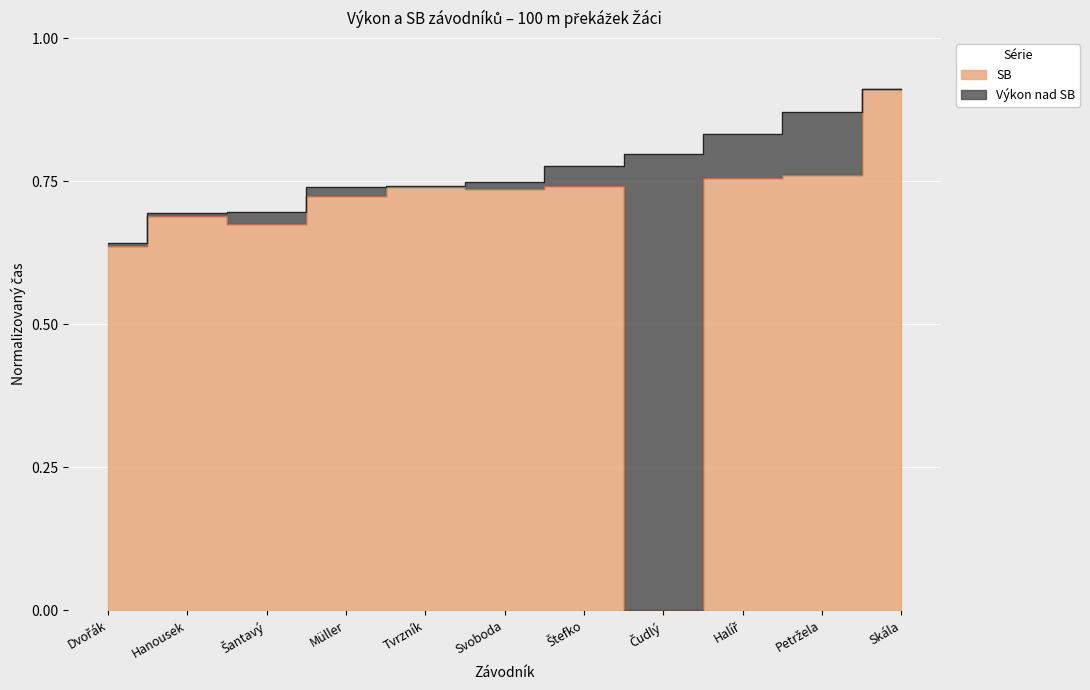

Is the value of SB at Halíř greater than the value of Výkon at Hanousek?

Yes